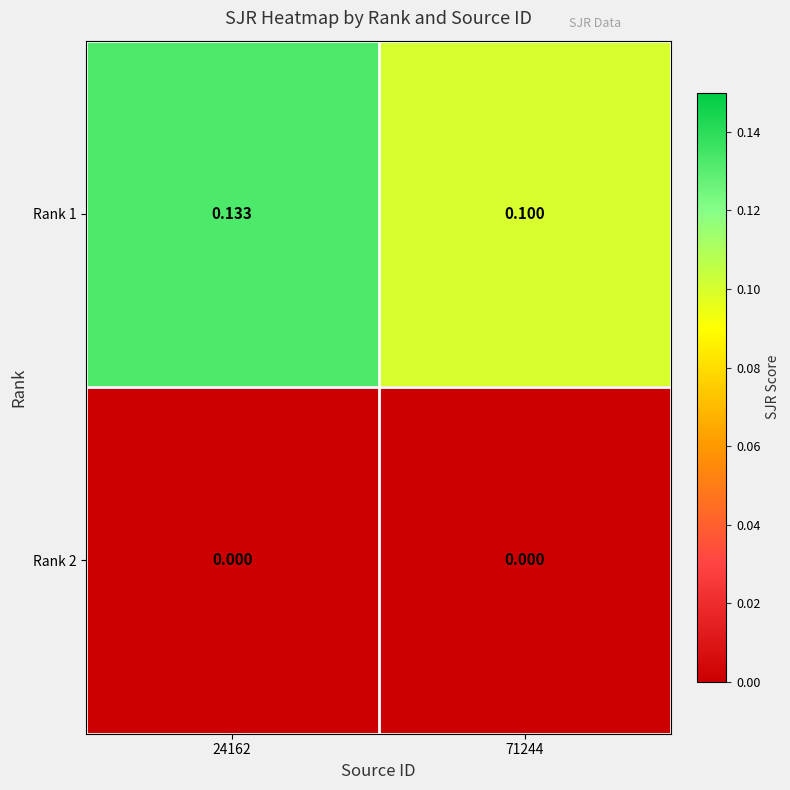

At which category is the sum across all series the highest?

24162